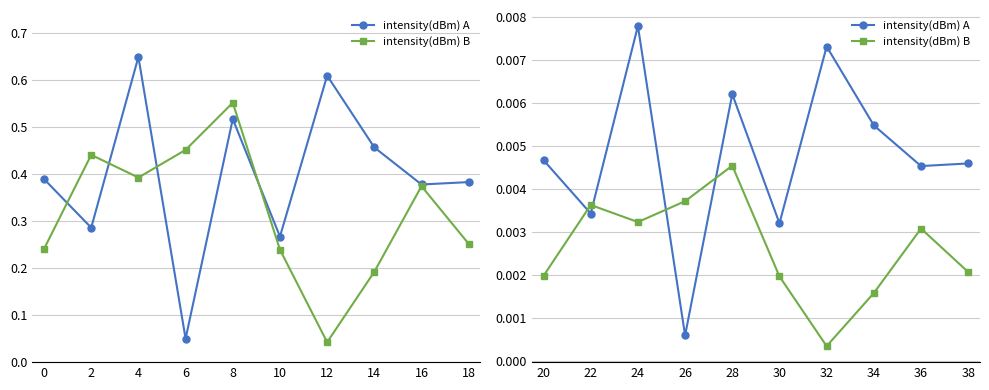

At which category does intensity(dBm) A reach its first local peak?

24